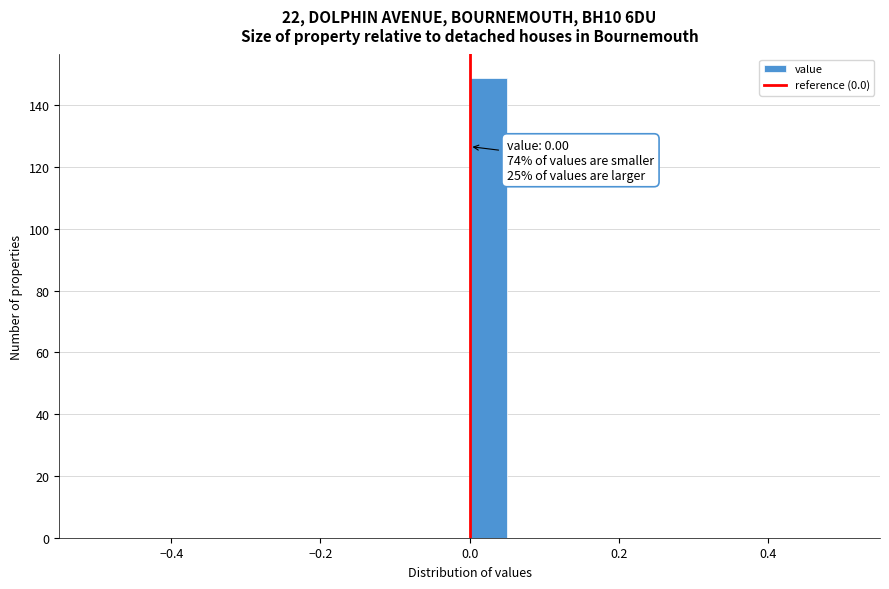

Read against the x-axis, roughly where is the centre of the tallest bar?

0.02